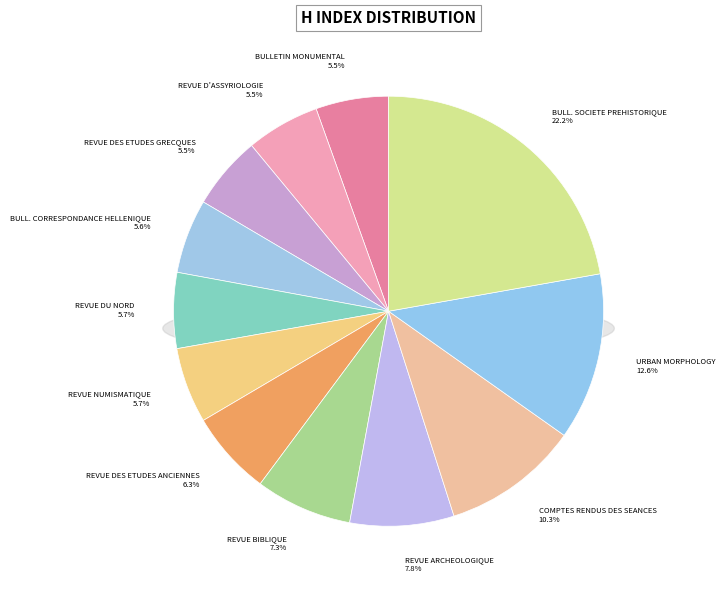

Combined, do Urban Morphology and Revue d'Assyriologie account for over 50%?

No